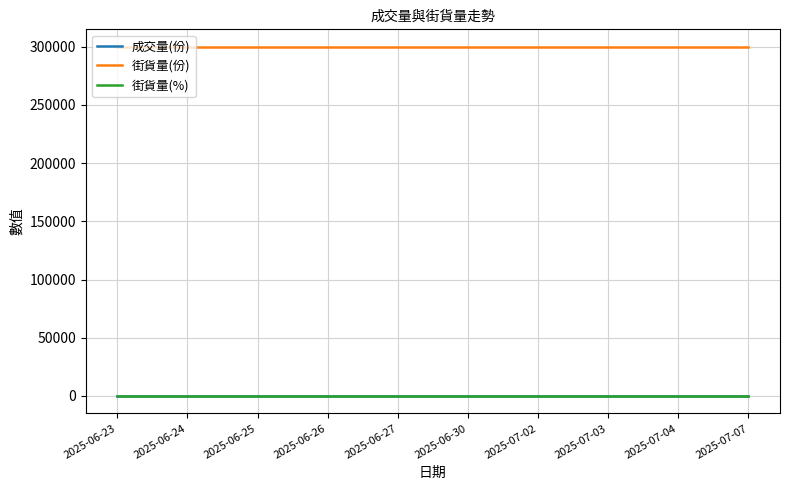

What are all the series names shown in the legend?

成交量(份), 街貨量(份), 街貨量(%)